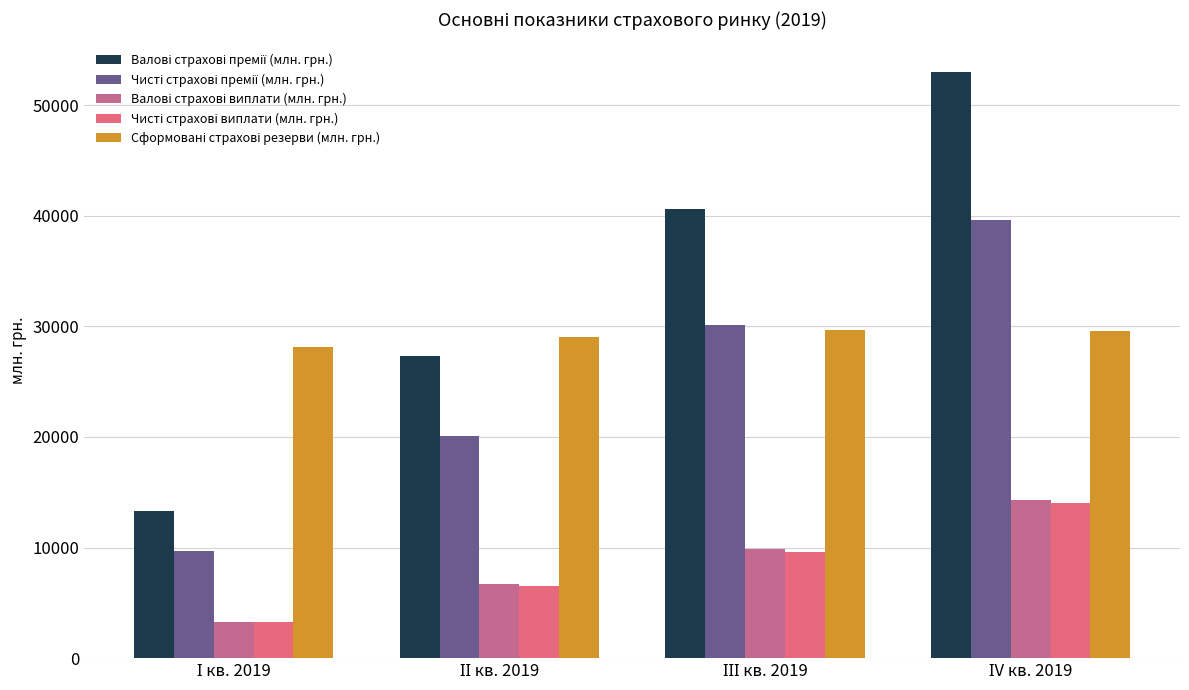

What is the greatest value displayed?

53001.2